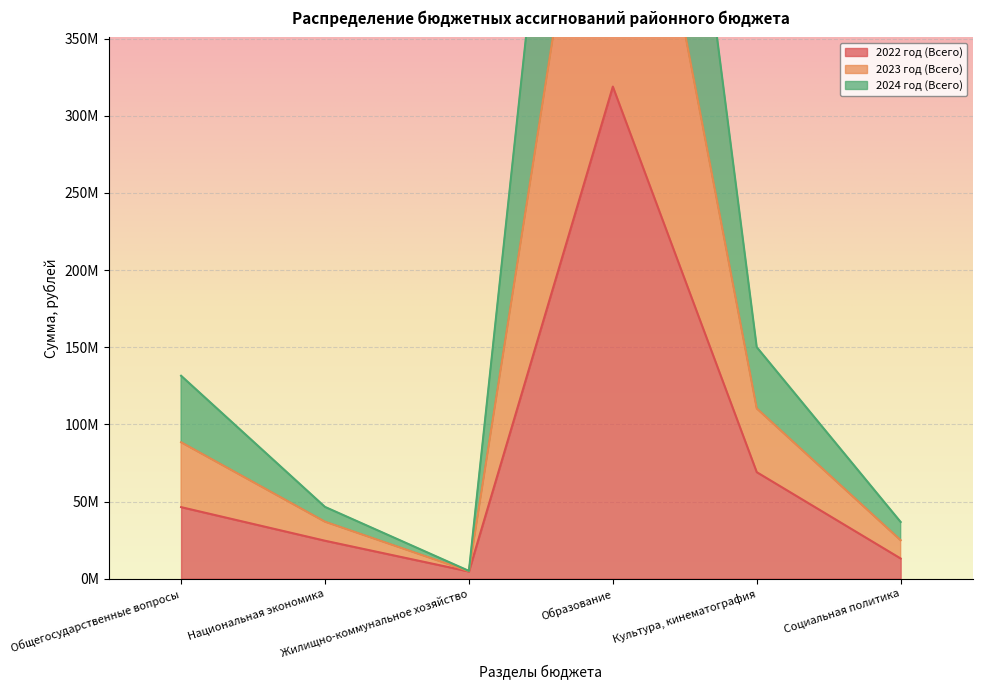

In 2023 год (Всего), how many points are lower than both neighbors (excluding endpoints)?

1